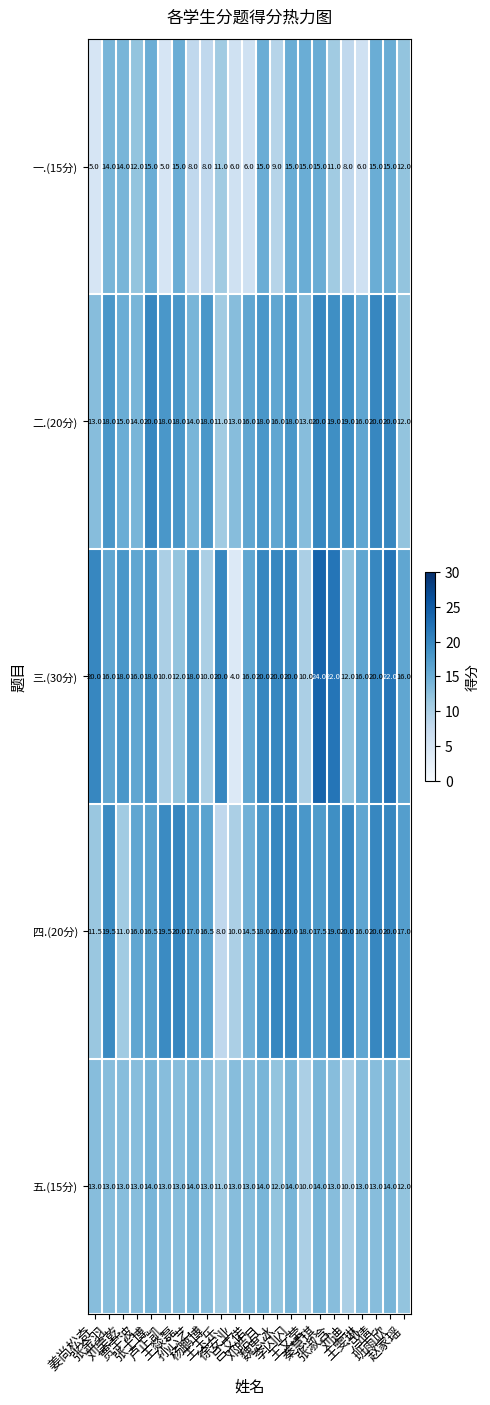

Which series has the largest range (max minus min)?

三.(30分)